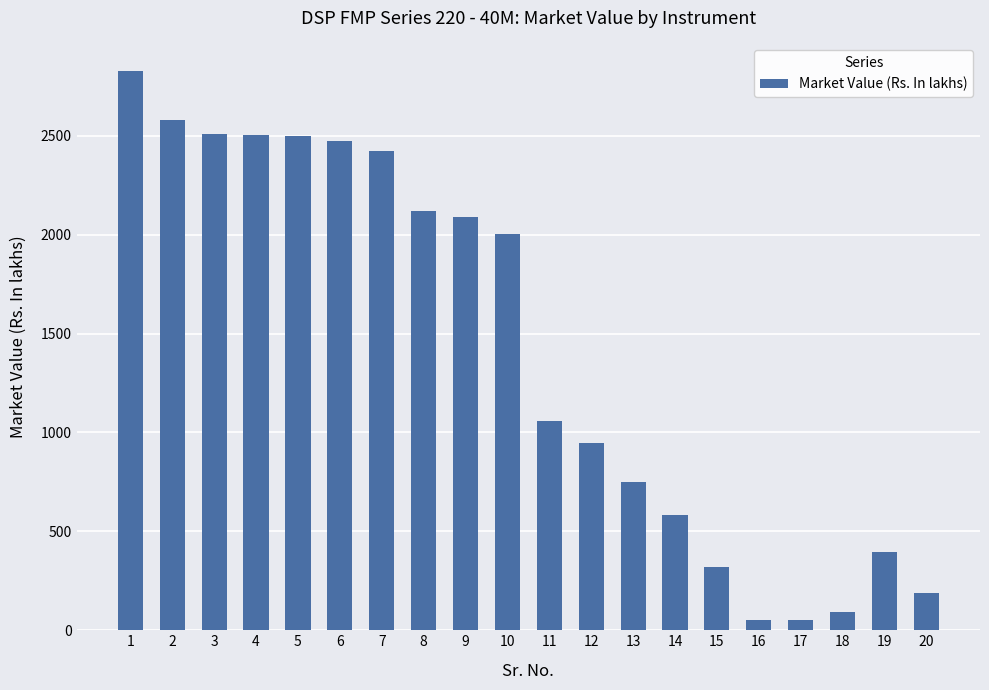

What is the value of the 19th bar from the left?

393.8